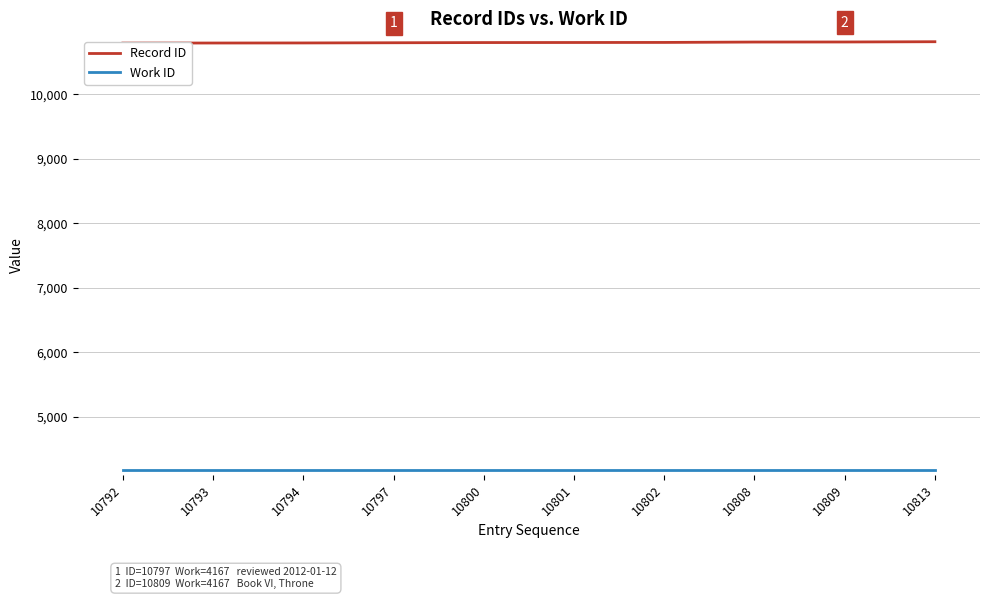

Reading left to right, what are all the values shown in this chart?

Record ID: 10792=10792	10793=10793	10794=10794	10797=10797	10800=10800	10801=10801	10802=10802	10808=10808	10809=10809	10813=10813
Work ID: 10792=4167	10793=4167	10794=4167	10797=4167	10800=4167	10801=4167	10802=4167	10808=4167	10809=4167	10813=4167